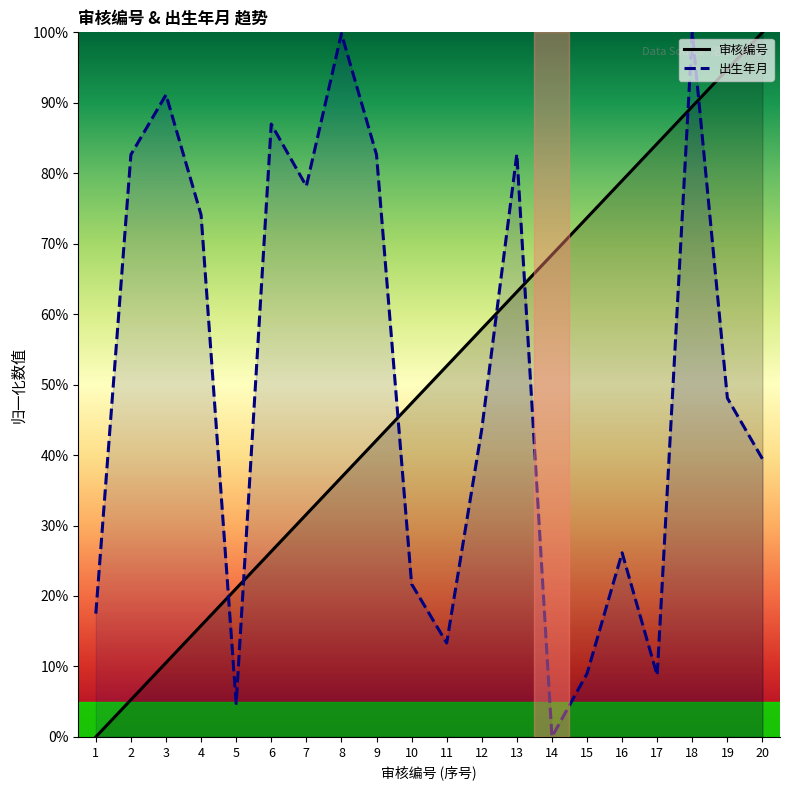

How many times do 审核编号 and 出生年月 cross each other?

7